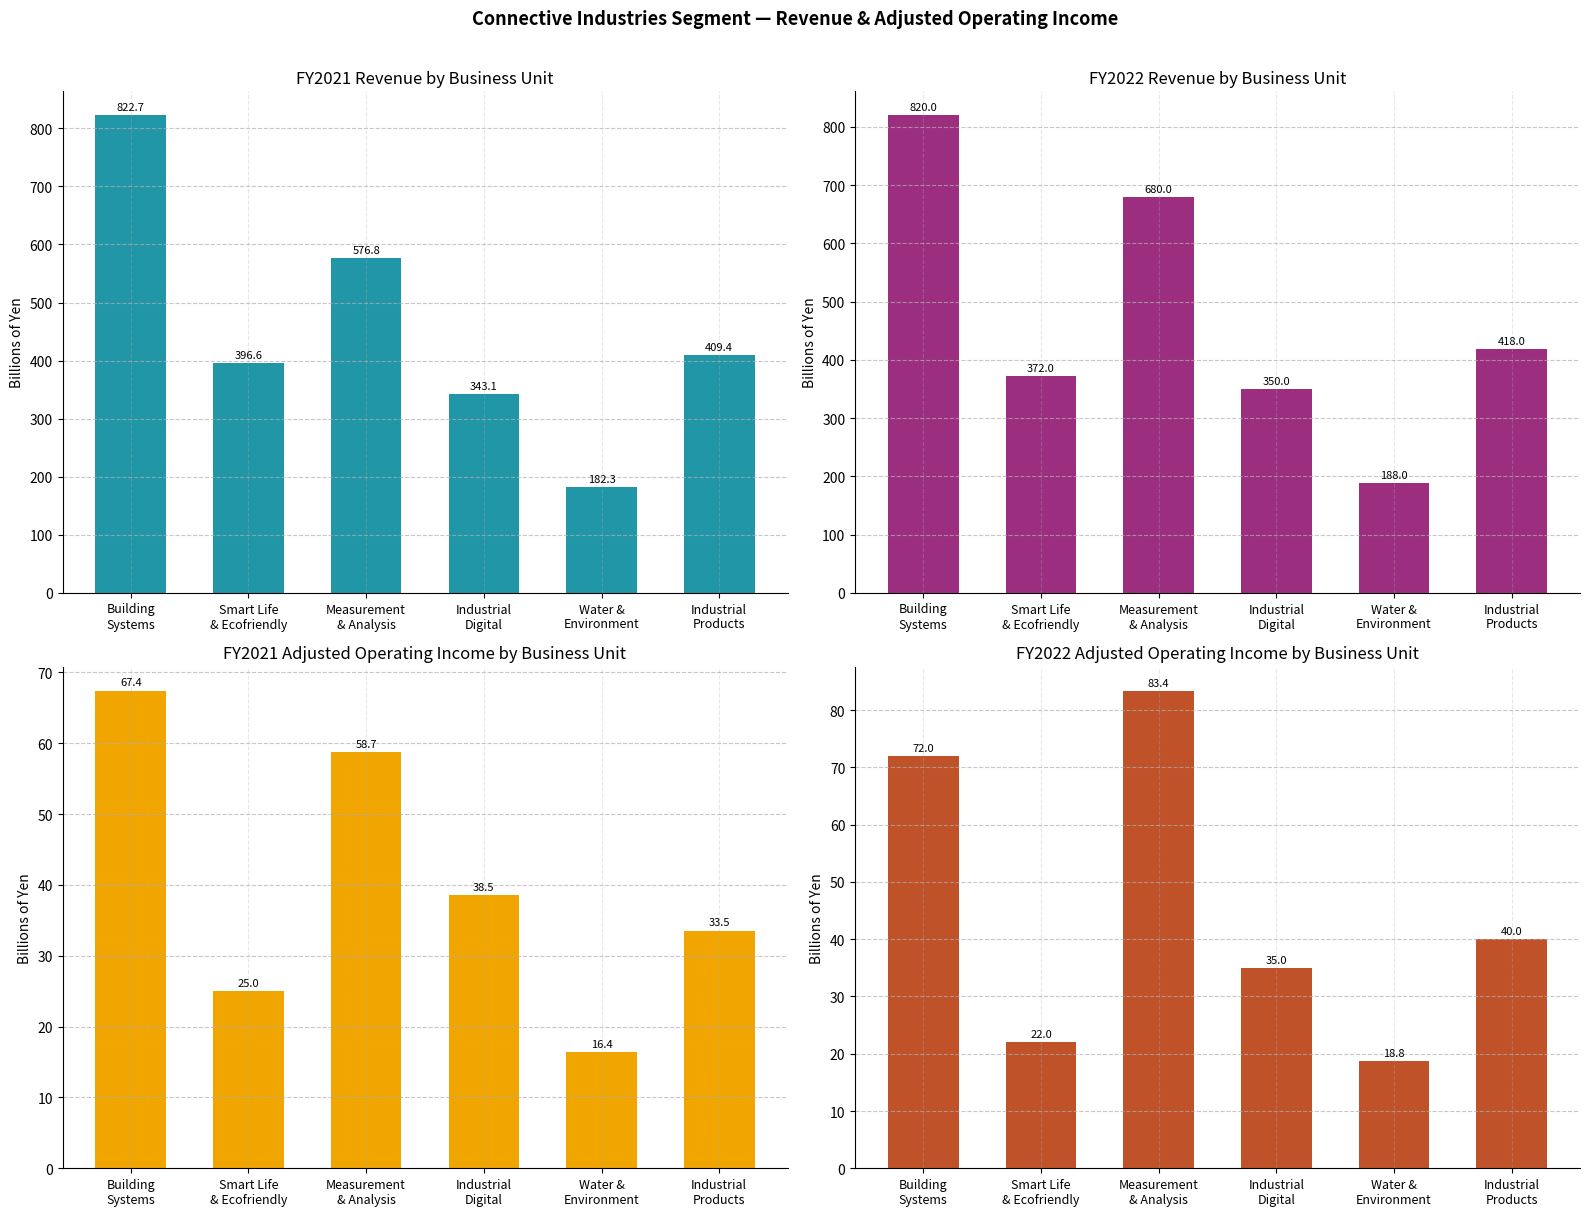

Between Building
Systems and Industrial
Products, which series saw the biggest shift?

FY2021 Revenue